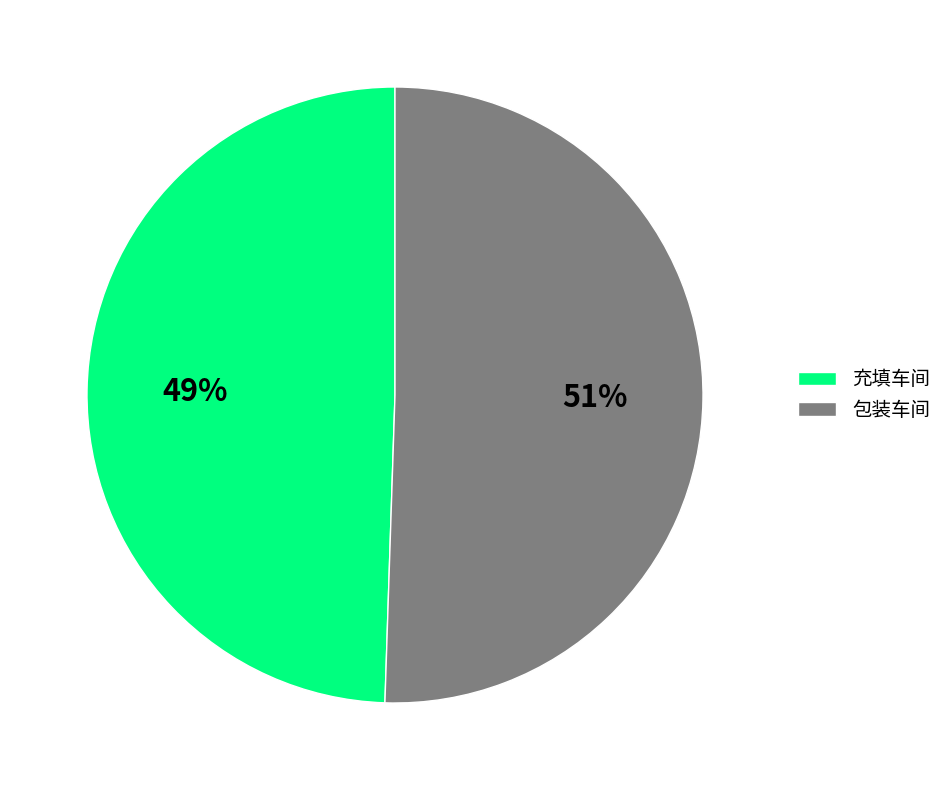

Is the sum of 充填车间 and 包装车间 greater than half?

Yes